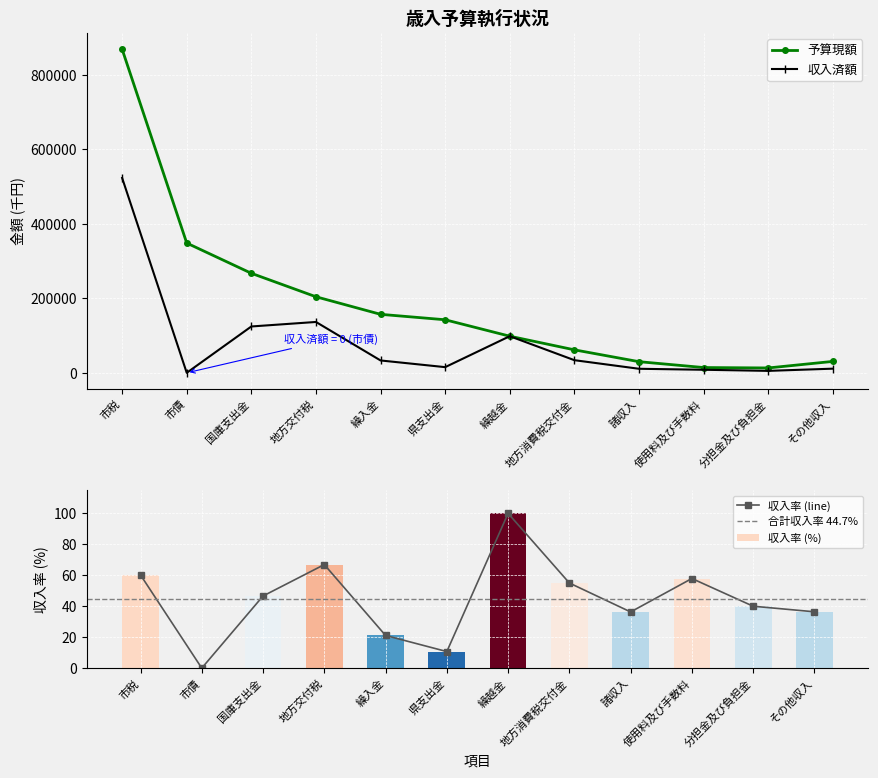

Which series has the largest range (max minus min)?

予算現額